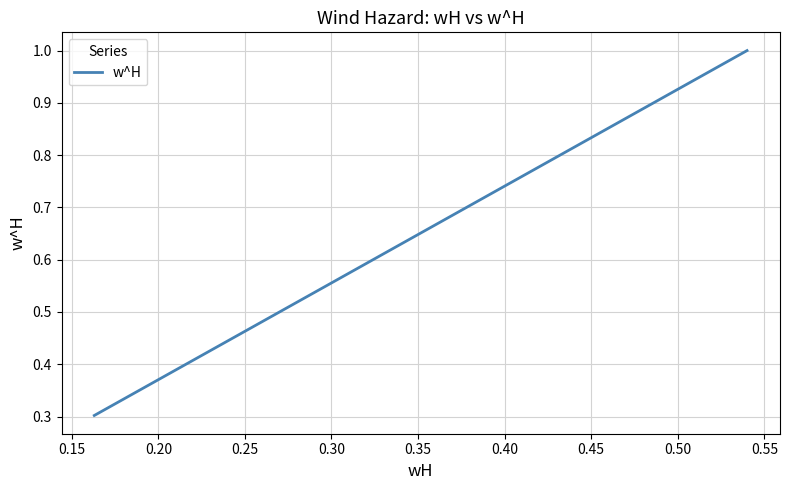

Count the values in the range 0 to 1.

3